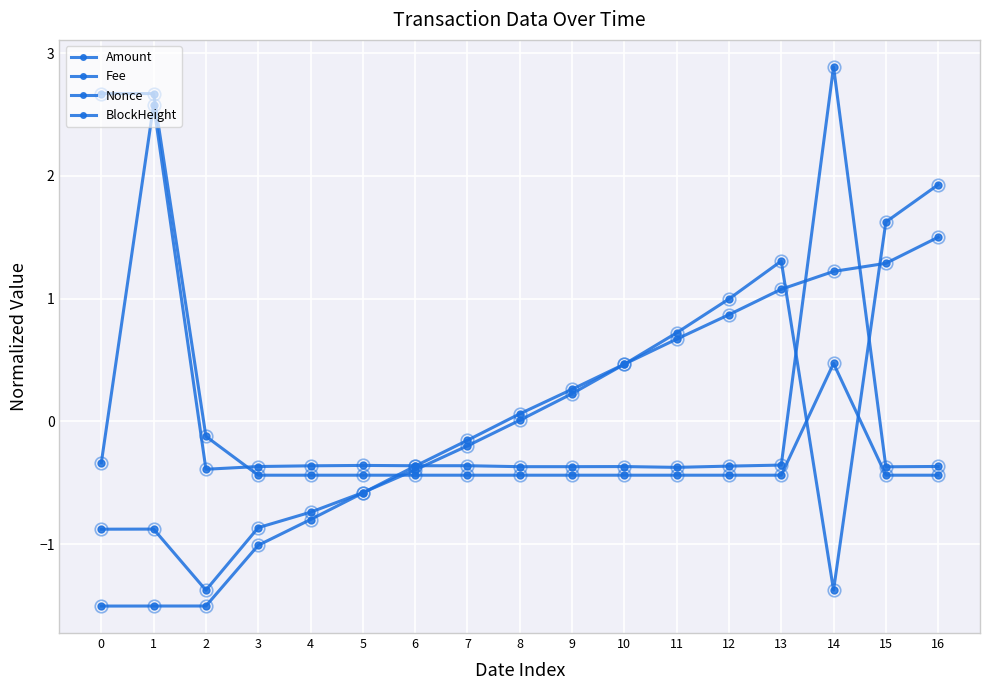

How many intersections are there between BlockHeight and Amount?

3